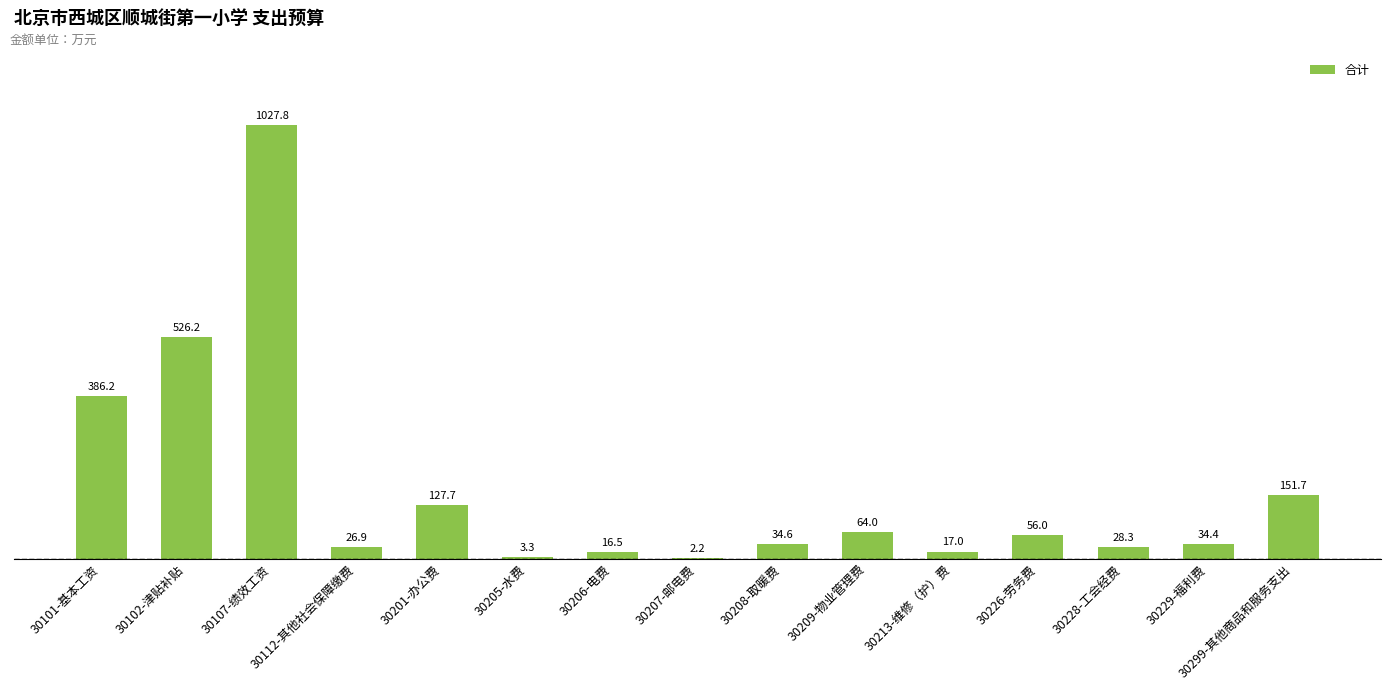

Reading left to right, what are all the values shown in this chart?

386.2	526.2	1027.8	26.9	127.7	3.3	16.5	2.2	34.6	64.0	17.0	56.0	28.3	34.4	151.7